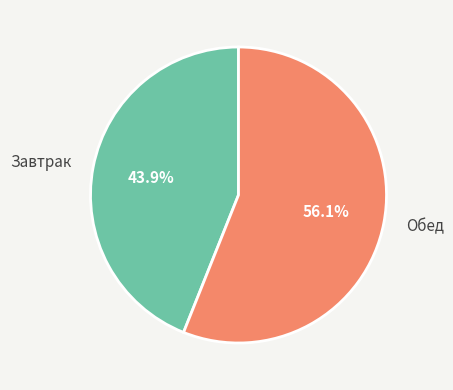

What is the total percentage of Завтрак and Обед?

100.0%